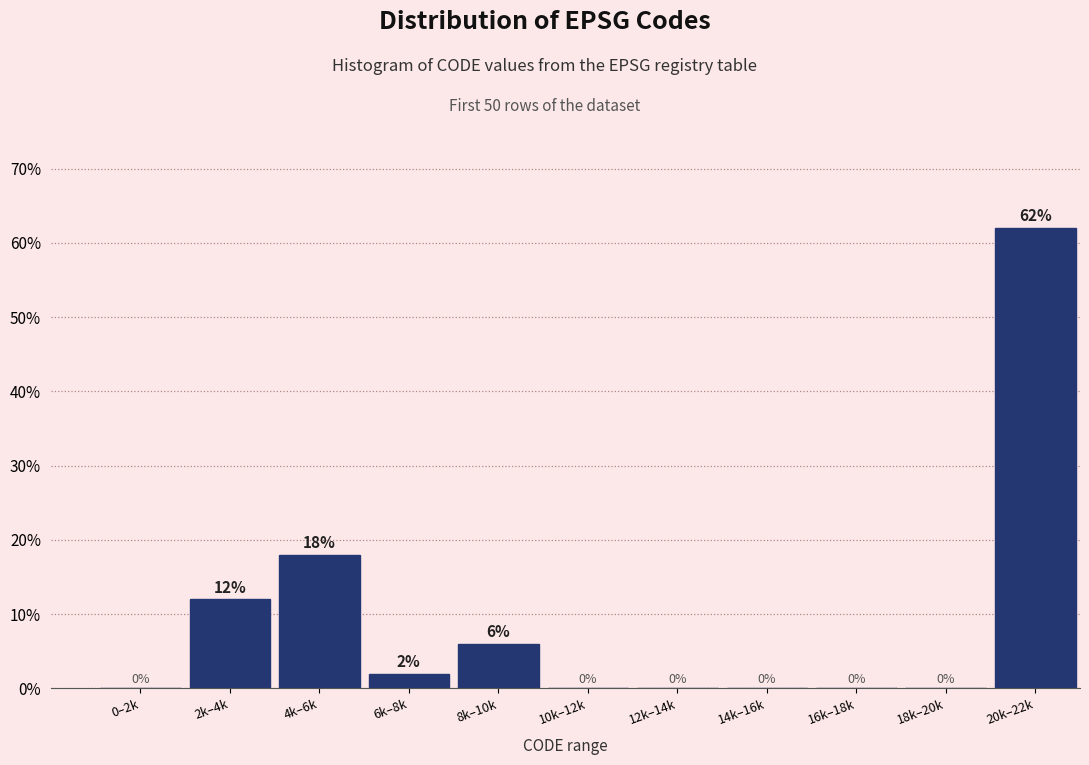

Reading left to right, extract all data points from this chart.

0–2k=0	2k–4k=12	4k–6k=18	6k–8k=2	8k–10k=6	10k–12k=0	12k–14k=0	14k–16k=0	16k–18k=0	18k–20k=0	20k–22k=62